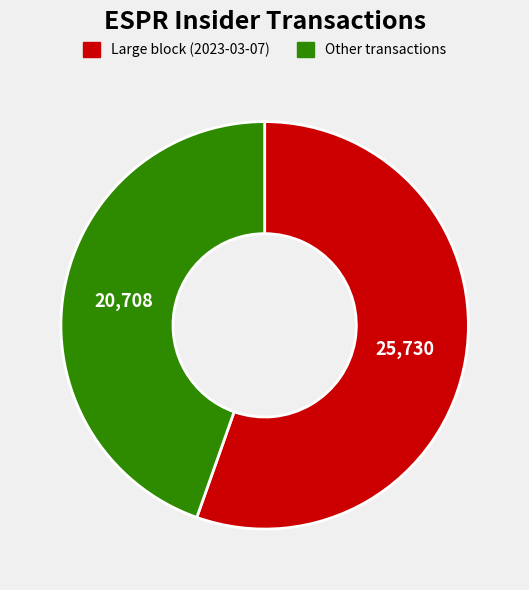

What is the ratio of the value at Large block (2023-03-07) to the value at Other transactions?

1.2